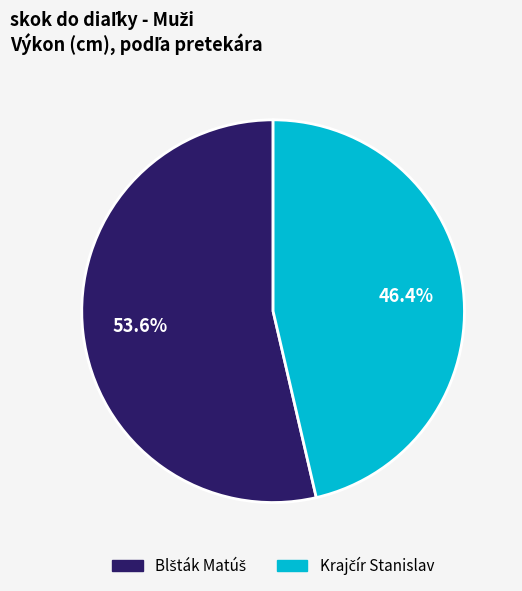

Is there any slice that represents more than half of the pie?

Yes